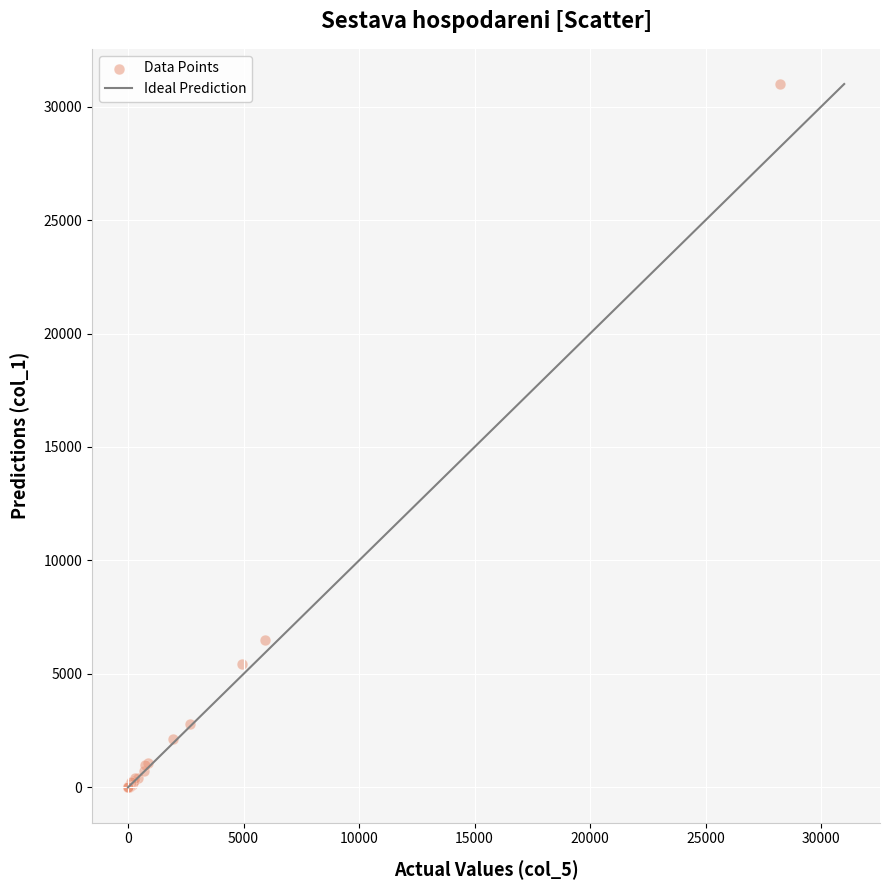

What Y value in the scatter plot is closest to 15497?

6492.0